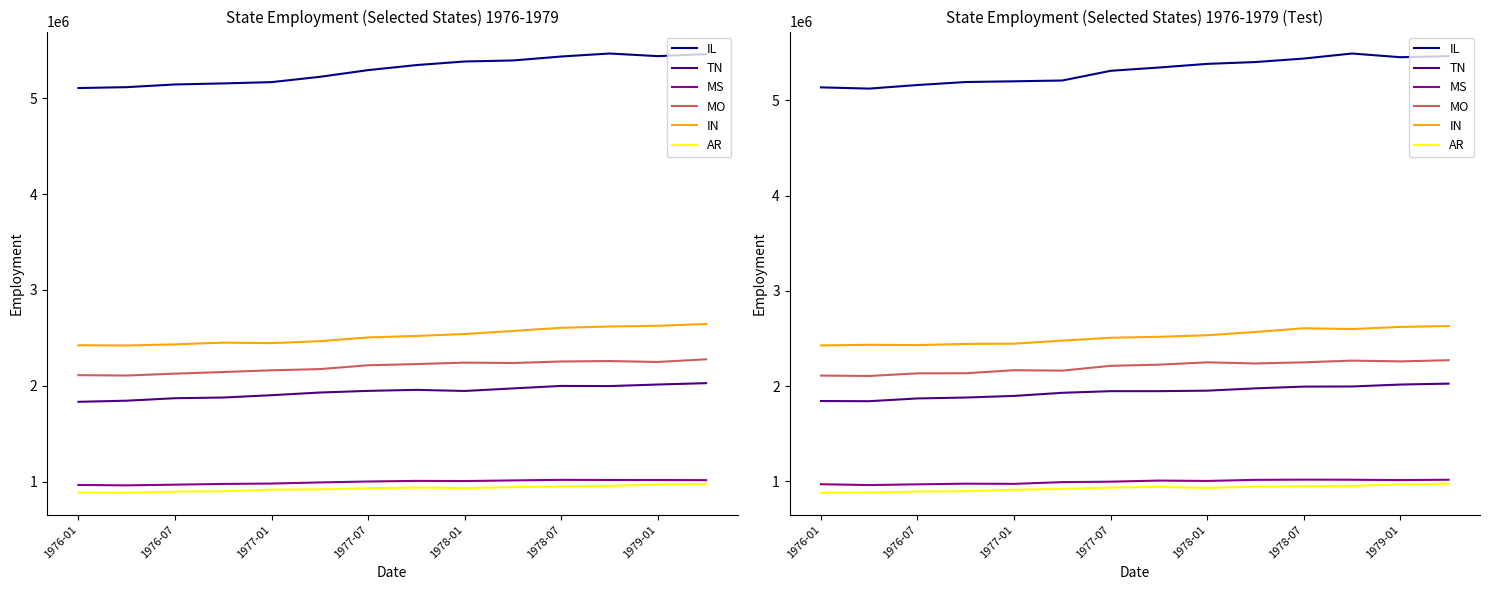

In MO, how many points are lower than both neighbors (excluding endpoints)?

4